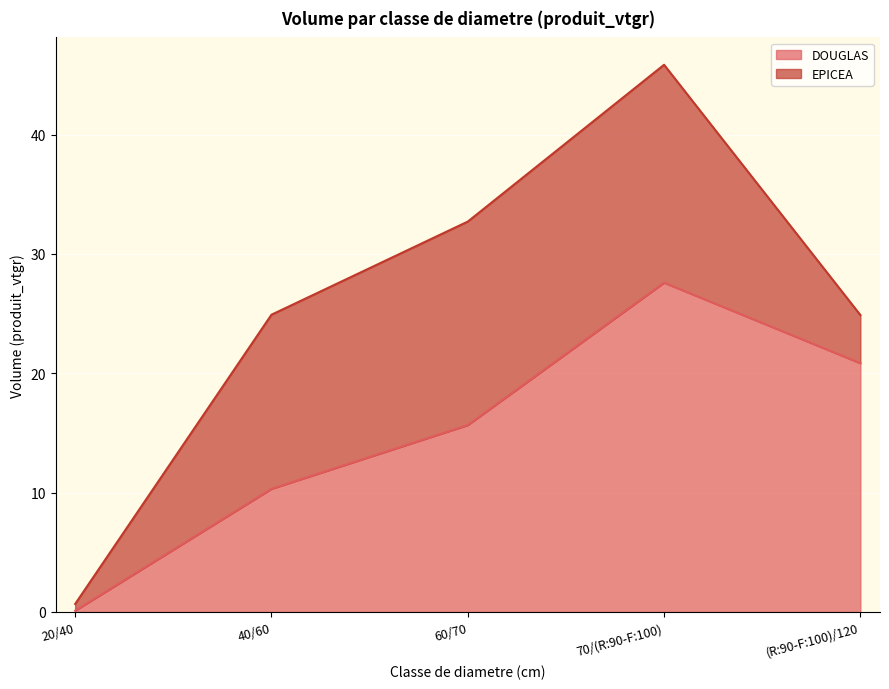

What is the greatest value displayed?

27.6